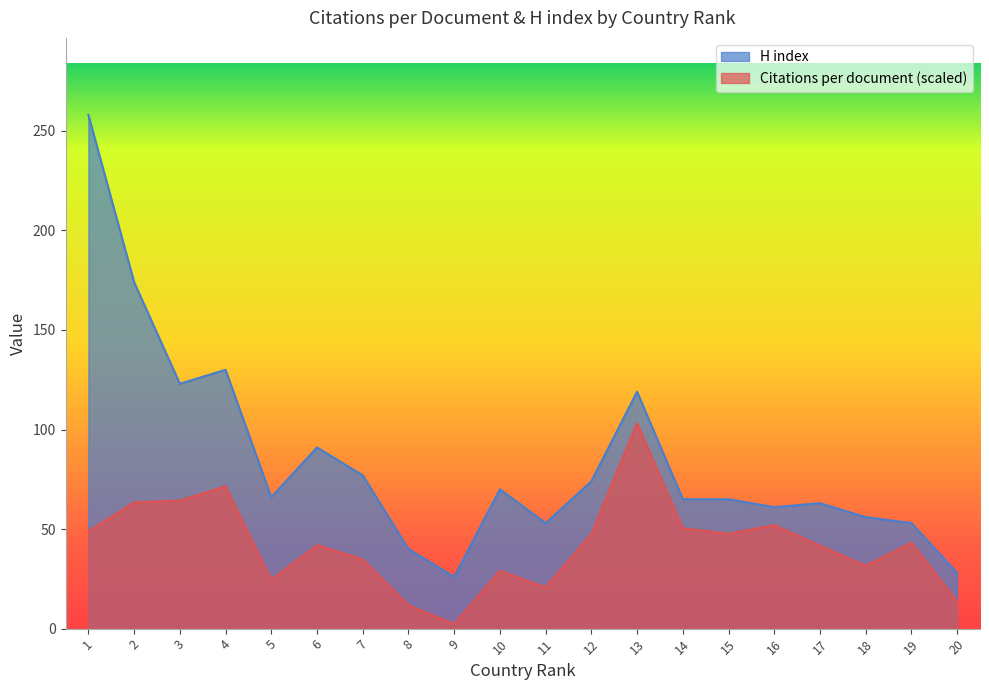

Which label corresponds to the largest value in the chart?

1